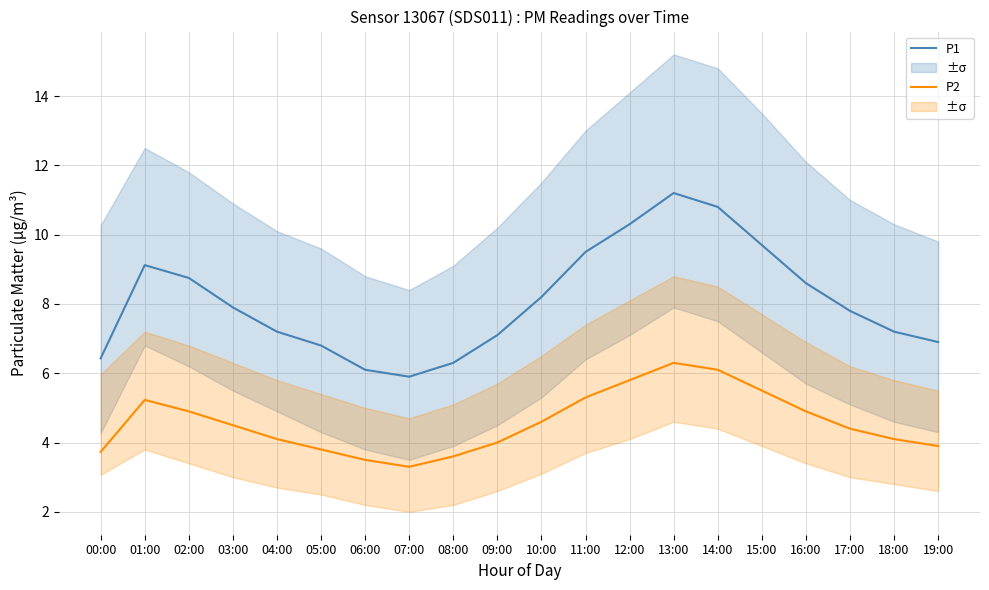

Where is P1 nearest to the value 8?

03:00